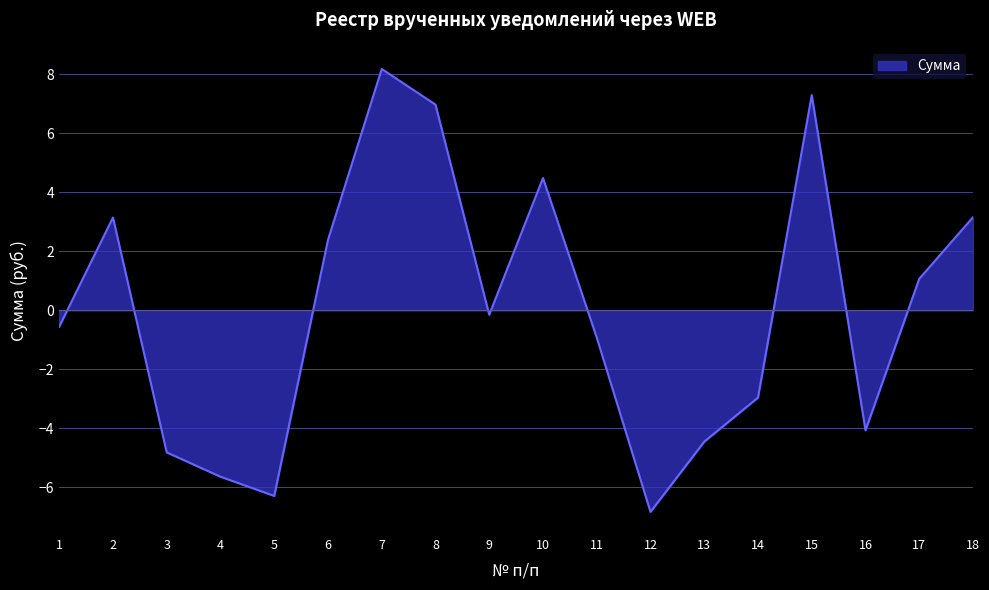

What is the change in value from 7 to 18?

-5.0